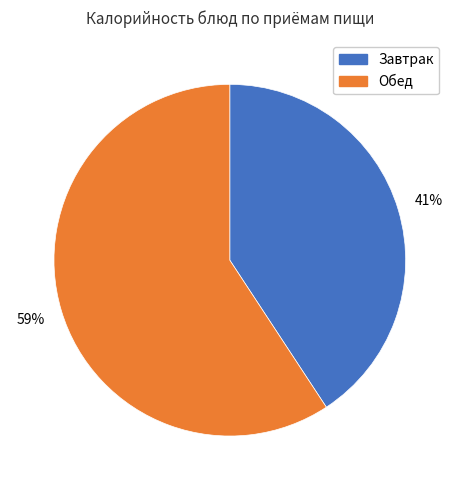

Between Обед and Завтрак, which is larger?

Обед